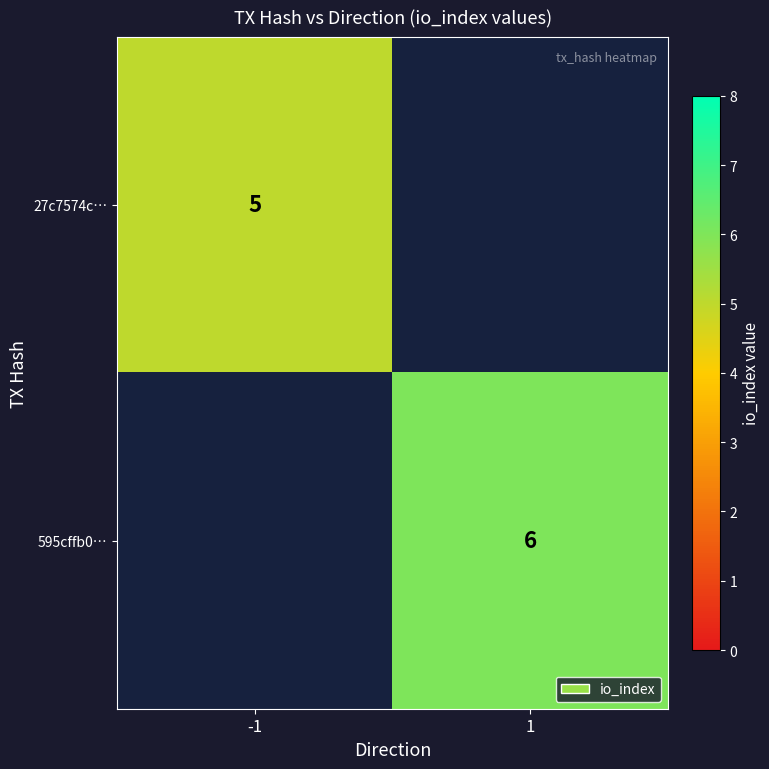

The 27c7574c… series shows 5 at -1. True or false?

True